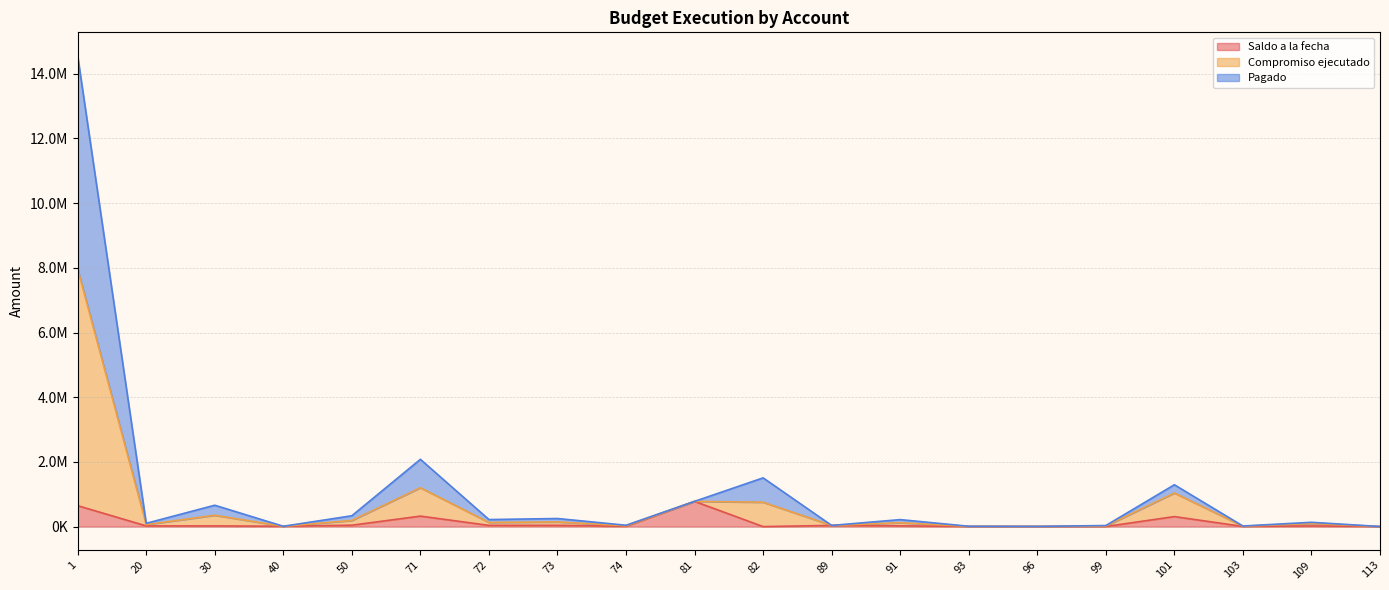

True or false: Compromiso ejecutado has more than 2 interior local peaks.

True